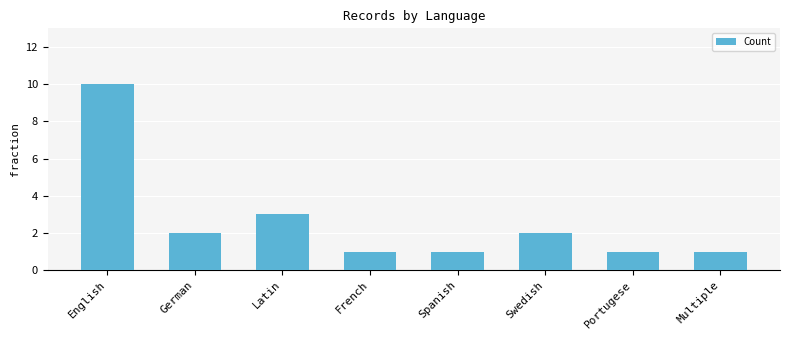

Where does the data first go above 2?

English